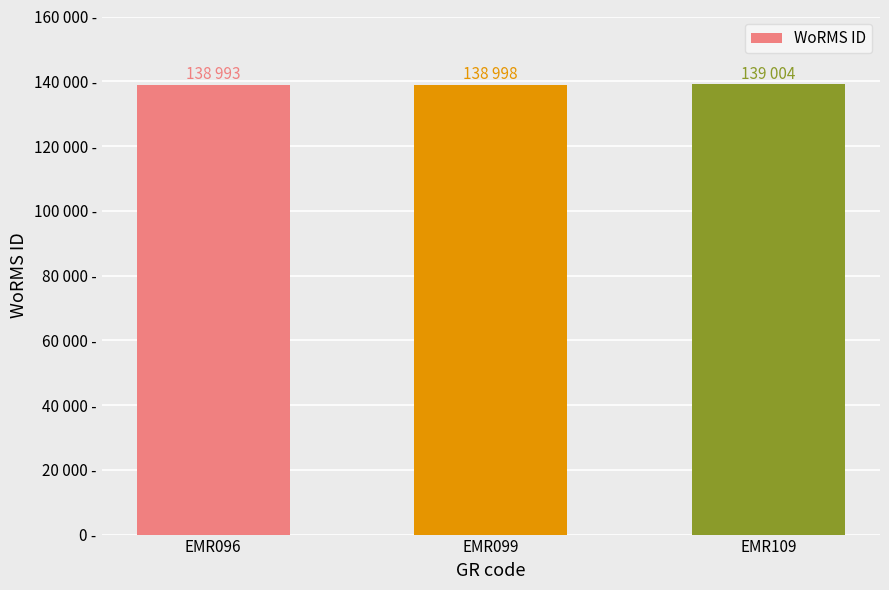

What is the minimum value shown in the chart?

138993